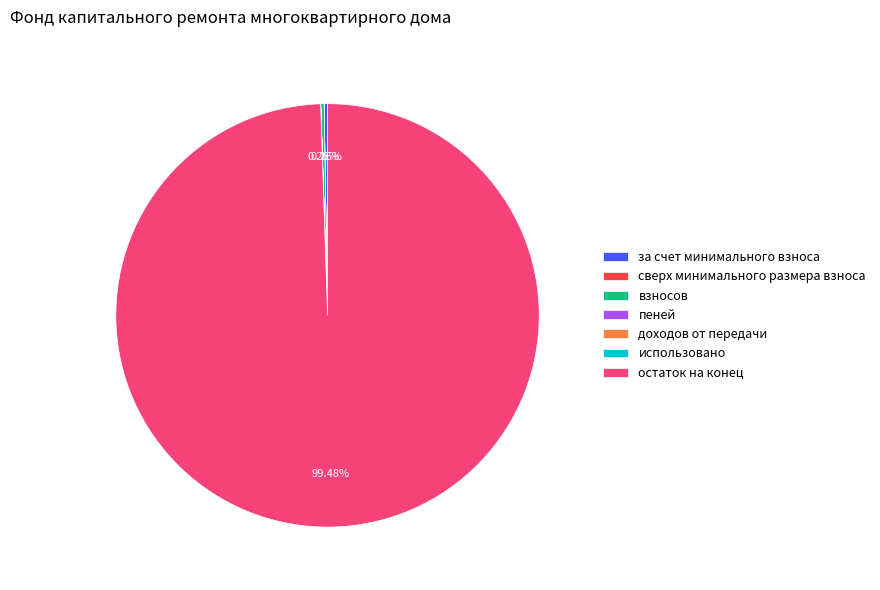

Does остаток на конец account for over 50% of the chart?

Yes